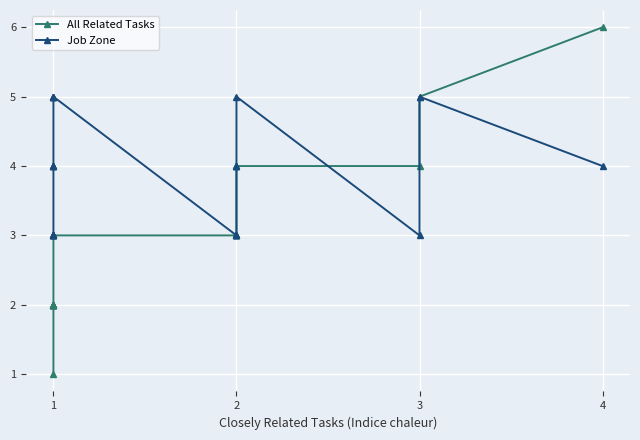

Reading left to right, transcribe all the data shown in this chart.

All Related Tasks: 1	2	2	2	2	2	2	2	2	2	3	3	3	3	3	3	3	4	4	4	5	6
Job Zone: 3	3	3	3	3	4	4	4	4	5	5	5	5	3	3	3	4	4	5	3	5	4